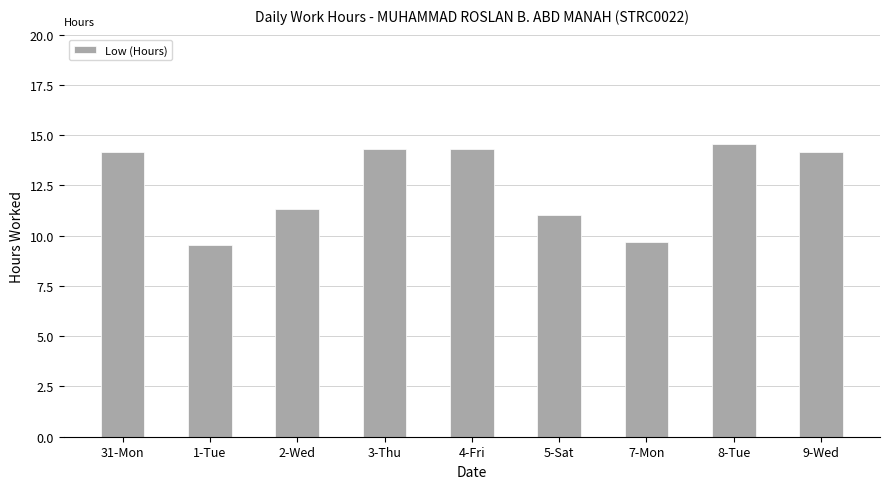

Does the chart contain any negative values?

No